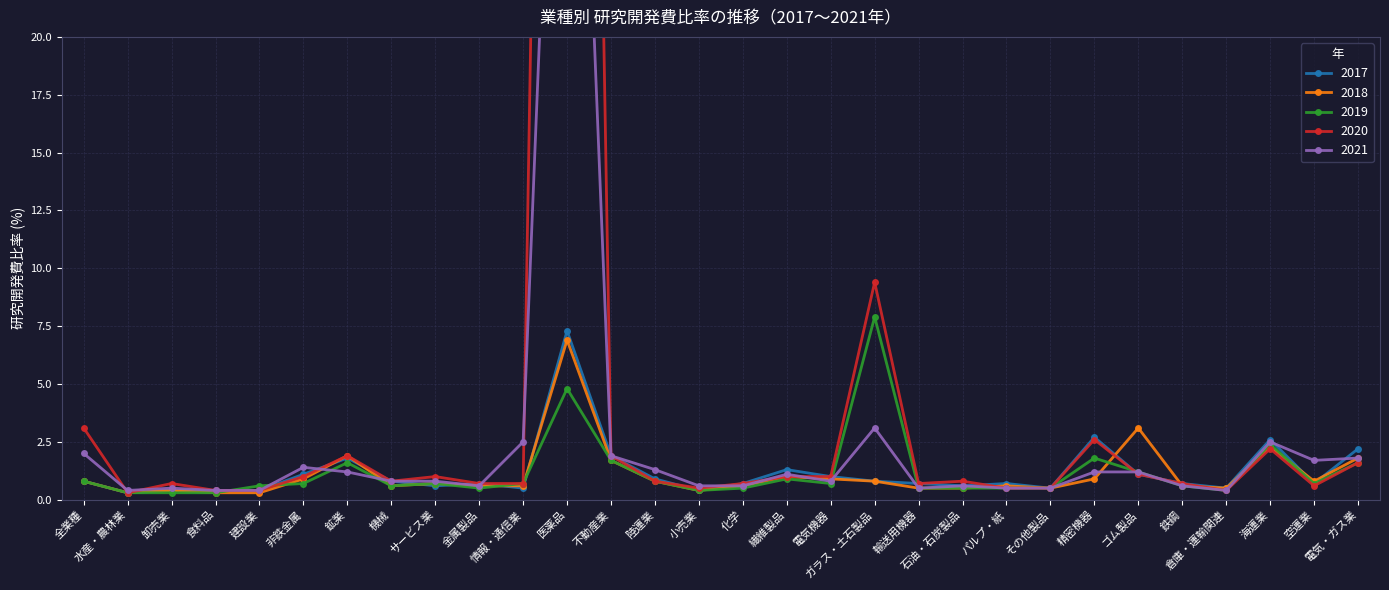

At which label is 2017 closest to 3?

精密機器